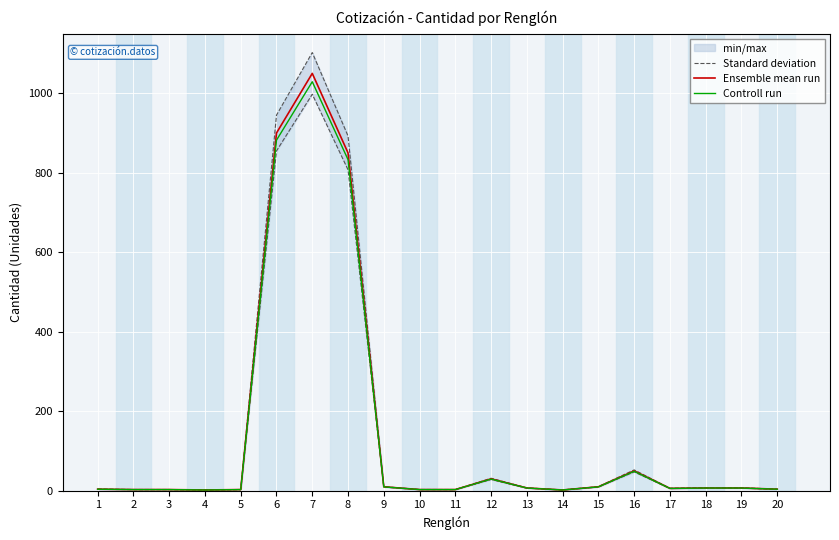

How many lines are shown in the chart?

3